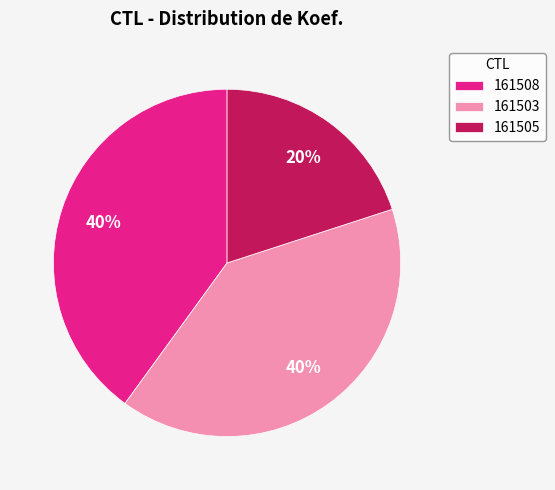

True or false: 161503 accounts for 33% of the total.

False